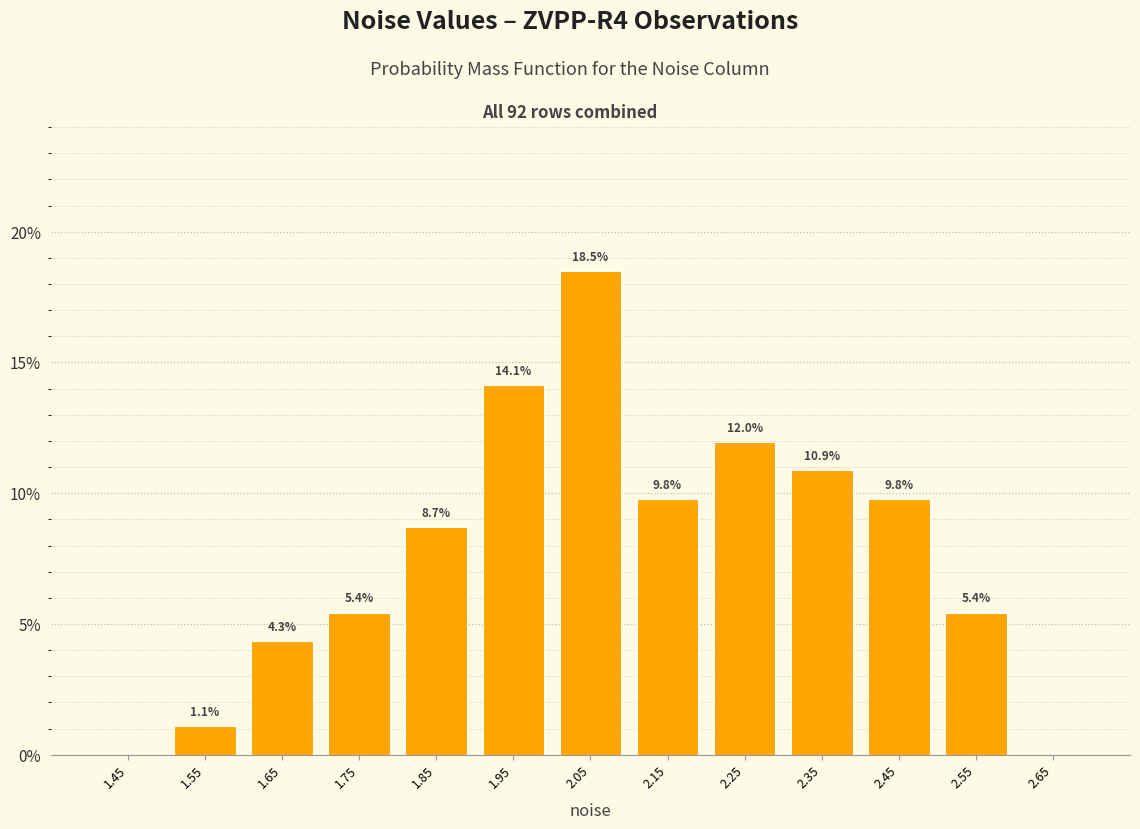

Over which range of the x-axis is the bar tallest?

2.0 to 2.1